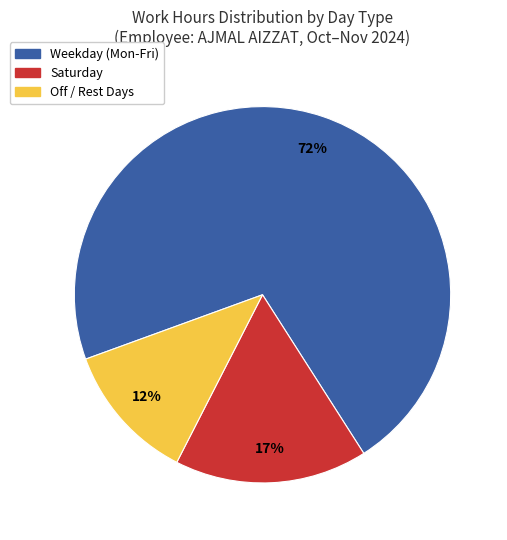

Is there a majority slice in this chart?

Yes